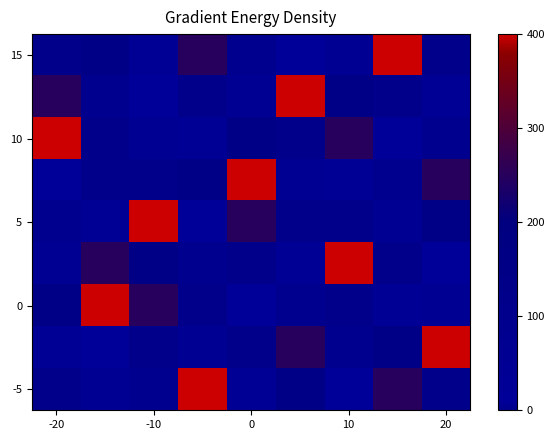

Which series has the widest spread of values?

15